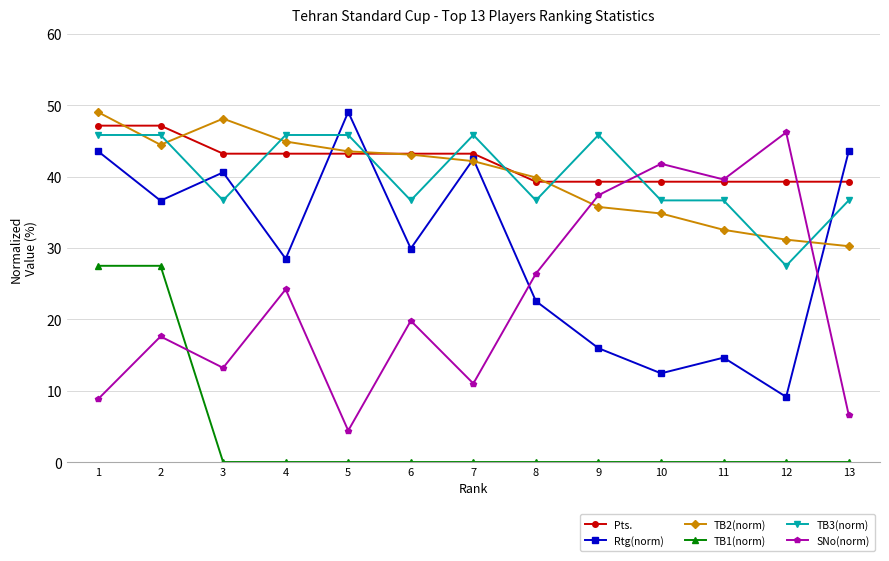

What is the difference between the highest and lowest values at 1?

40.2